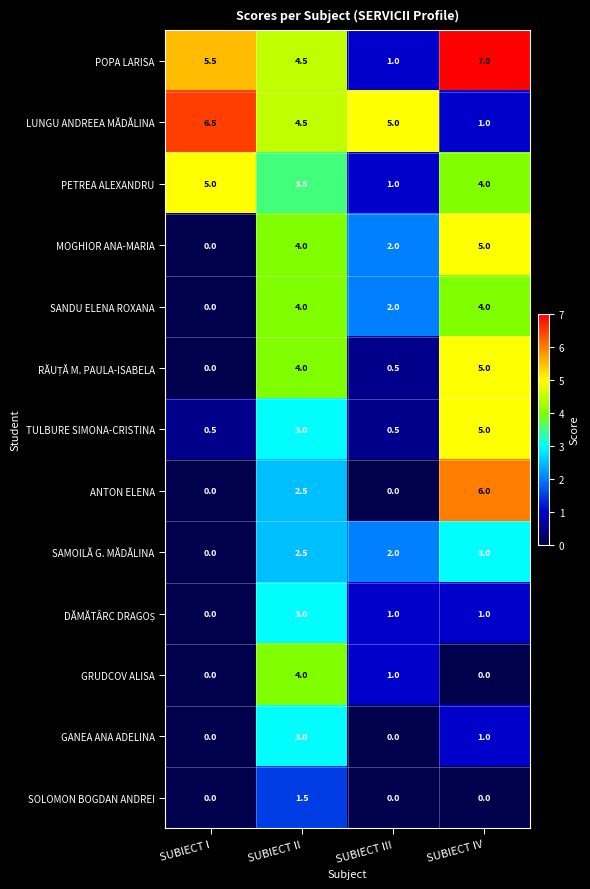

Is it true that GANEA ANA ADELINA equals -1.2 at SUBIECT I?

False